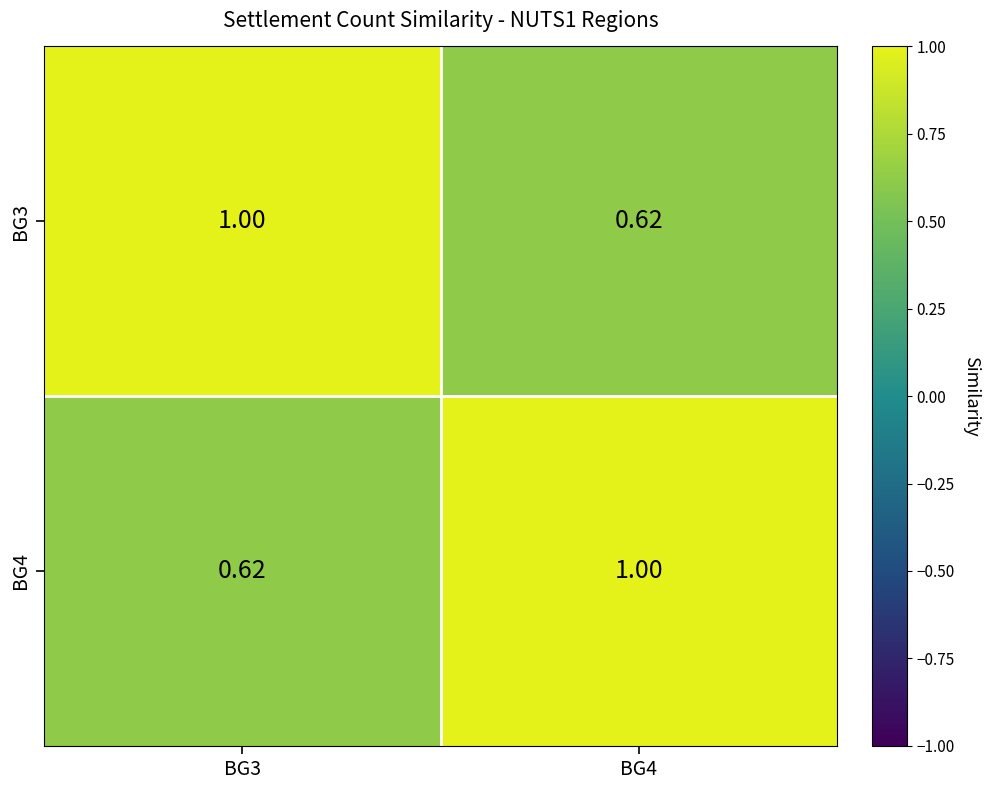

How many distinct data groups are displayed?

2